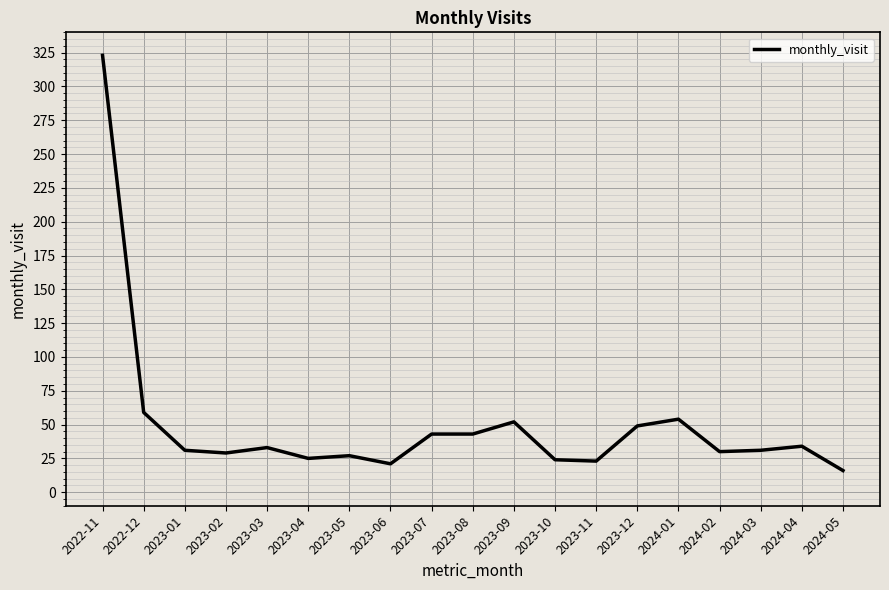

Read the value at 2023-03.

33